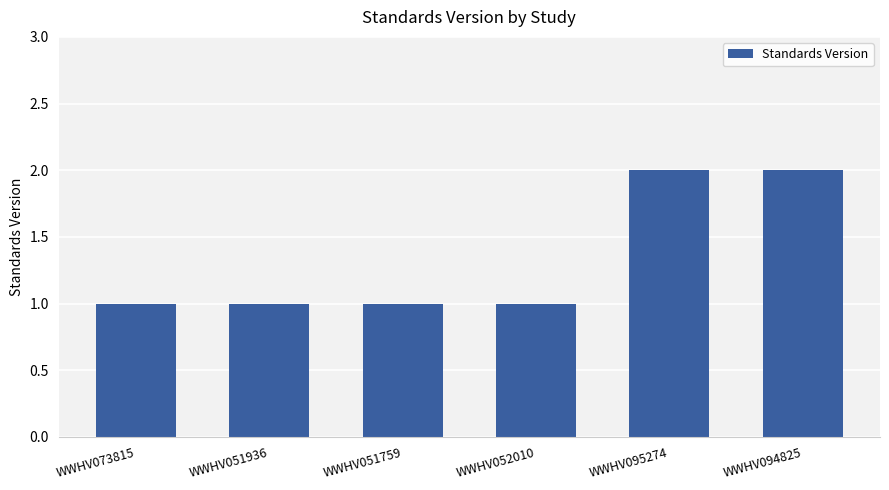

What is the smallest value displayed?

1